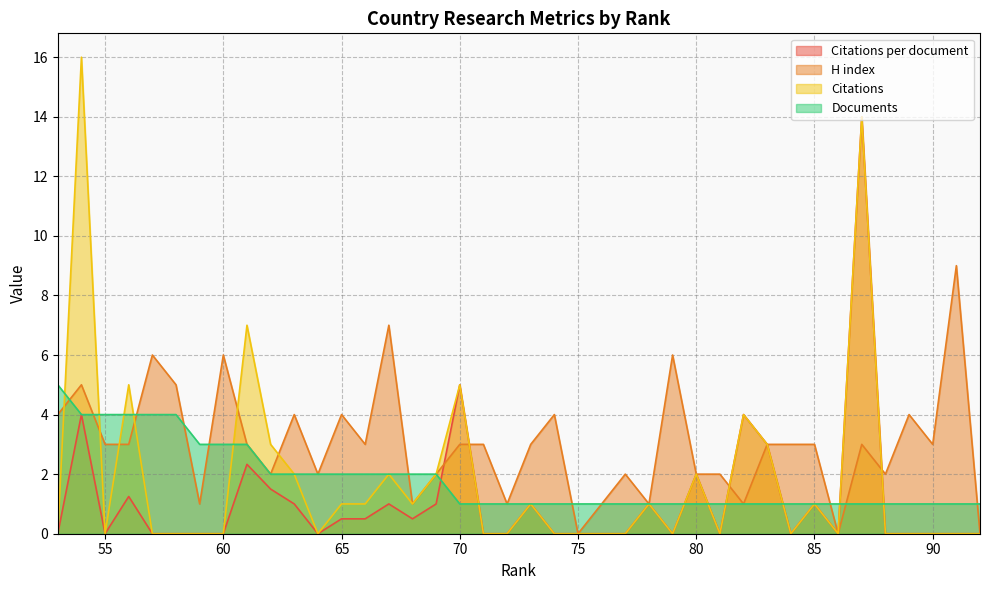

At which category is the sum across all series the highest?

87